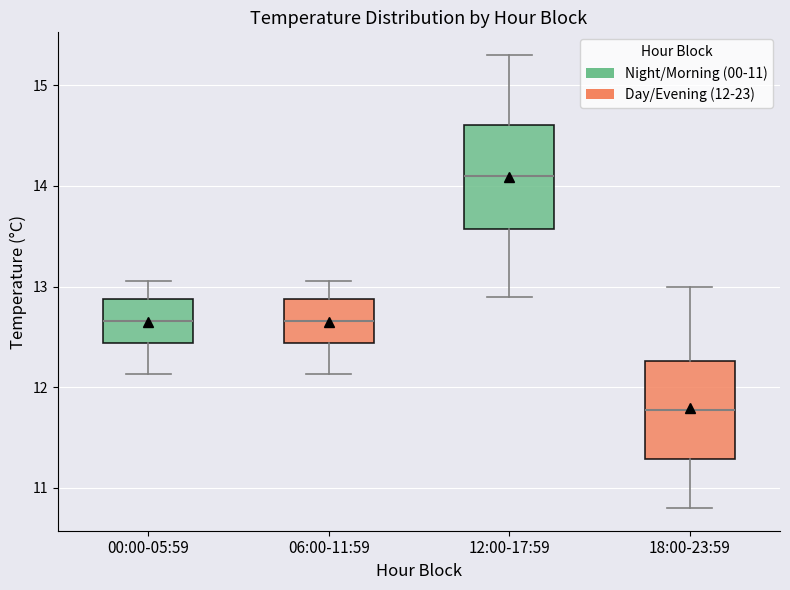

Reading left to right, transcribe this box plot: for each box, give where its median line is, the range the box spans, and where its two whiskers end, as read against the y-axis. The values are not printed on the chart, so give them approximately, as read against the axis.

00:00-05:59: median 12.7, box 12.4 to 12.9, whiskers 12.1 to 13.1
06:00-11:59: median 12.7, box 12.4 to 12.9, whiskers 12.1 to 13.1
12:00-17:59: median 14.1, box 13.6 to 14.6, whiskers 12.9 to 15.3
18:00-23:59: median 11.8, box 11.3 to 12.3, whiskers 10.8 to 13.0